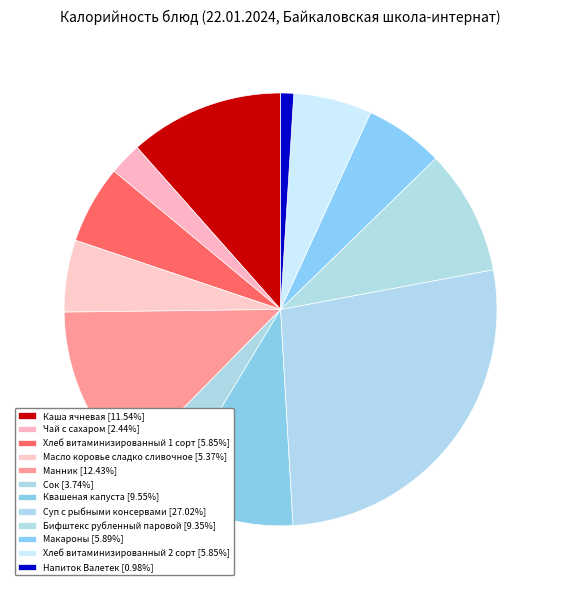

Rank the categories by value from lowest to highest.

Напиток Валетек, Чай с сахаром, Сок, Масло коровье сладко сливочное, Хлеб витаминизированный 1 сорт, Хлеб витаминизированный 2 сорт, Макароны, Бифштекс рубленный паровой, Квашеная капуста, Каша ячневая, Манник, Суп с рыбными консервами